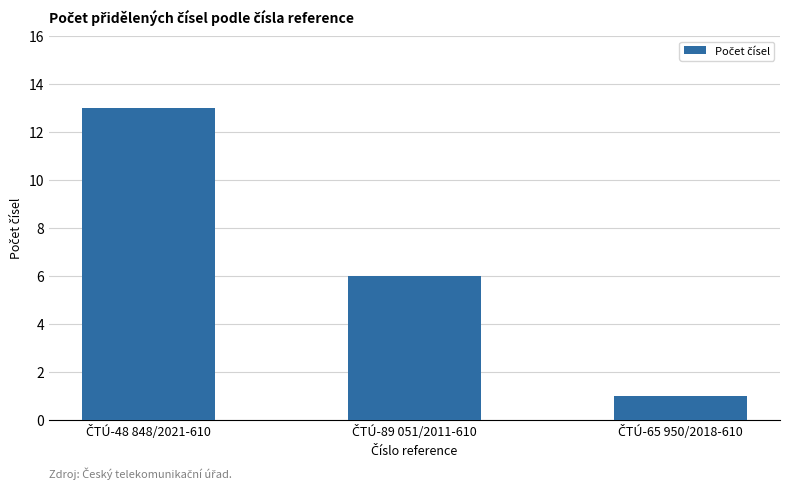

Count the number of data series in this chart.

1